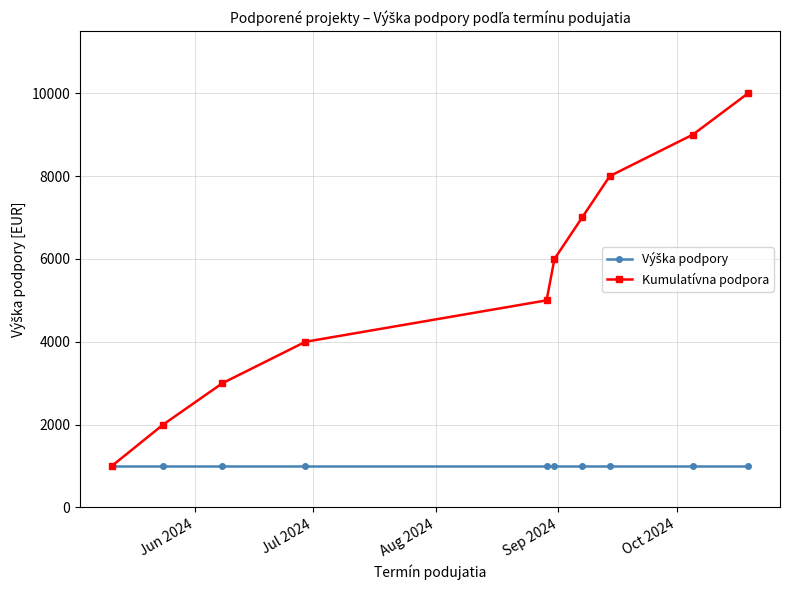

At how many categories does at least one series exceed 6250?

4